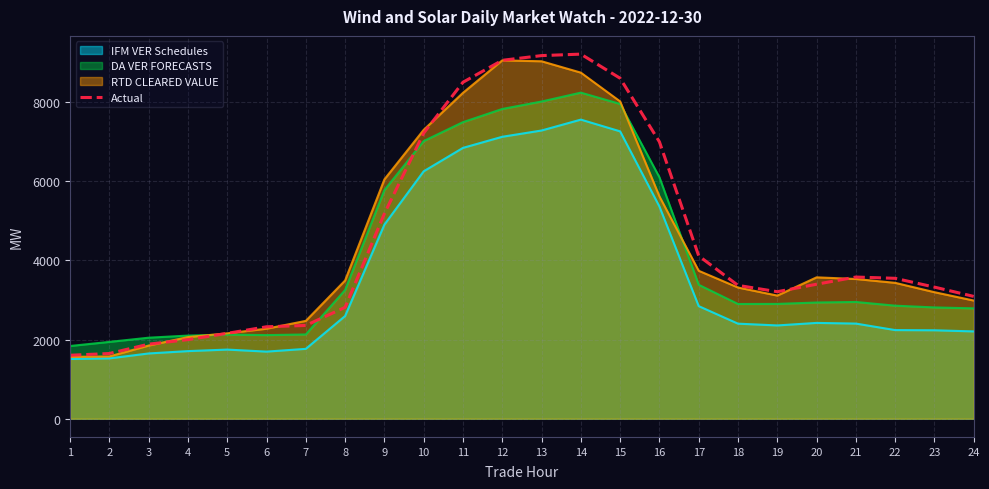

Reading left to right, what are all the values shown in this chart?

1=1602.5	2=1646.2	3=1882.3	4=1997.0	5=2155.4	6=2321.2	7=2355.3	8=2812.2	9=5177.7	10=7212.0	11=8495.6	12=9049.9	13=9168.4	14=9205.9	15=8596.4	16=6990.8	17=4111.7	18=3366.5	19=3206.7	20=3395.9	21=3577.0	22=3544.8	23=3322.6	24=3088.0